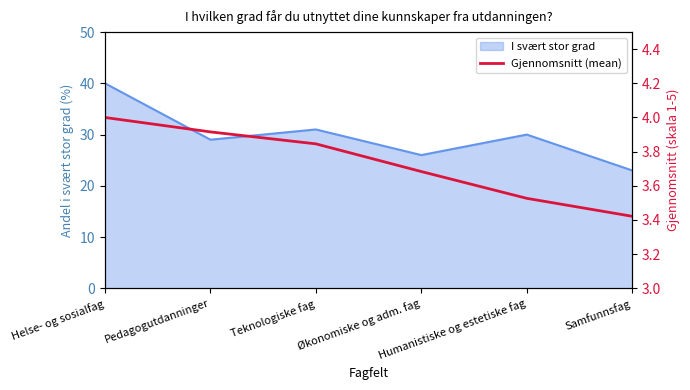

Is it true that the value at Helse- og sosialfag is 1.7?

False